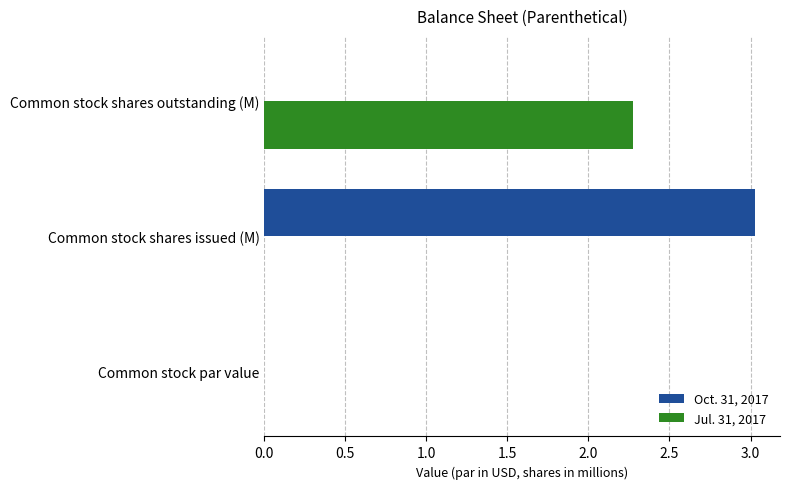

What are all the series names shown in the legend?

Oct. 31, 2017, Jul. 31, 2017